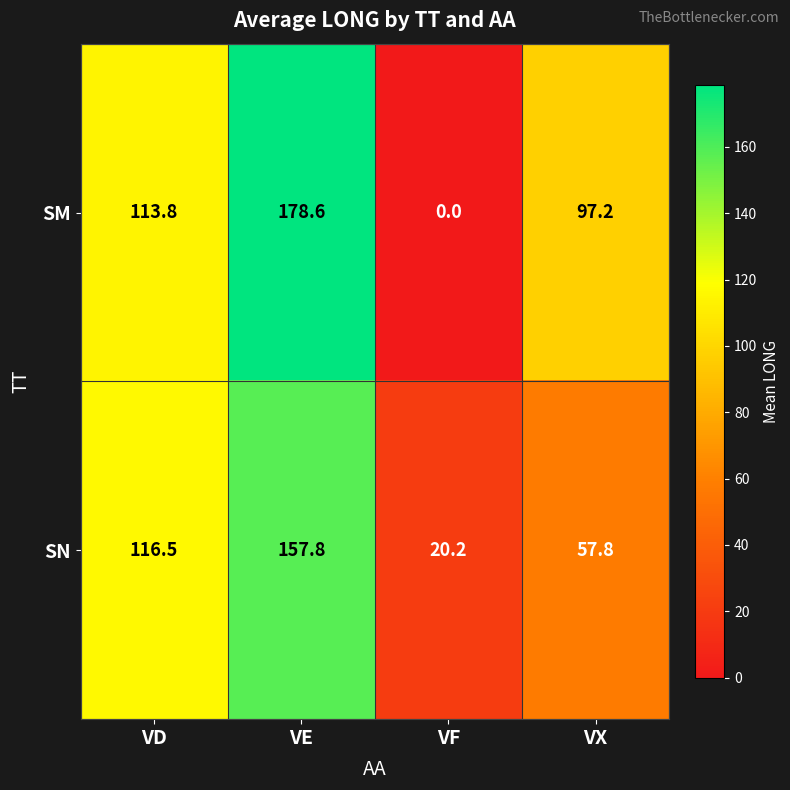

What is the spread (max minus min) of values at VD?

2.7